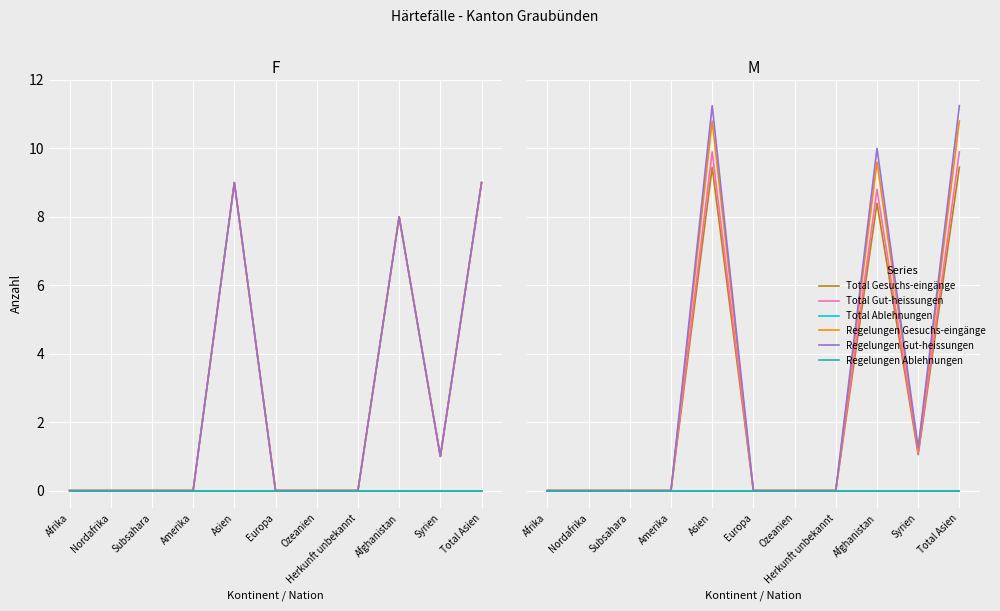

Which category has the highest value in the Total Gut-heissungen series?

Asien